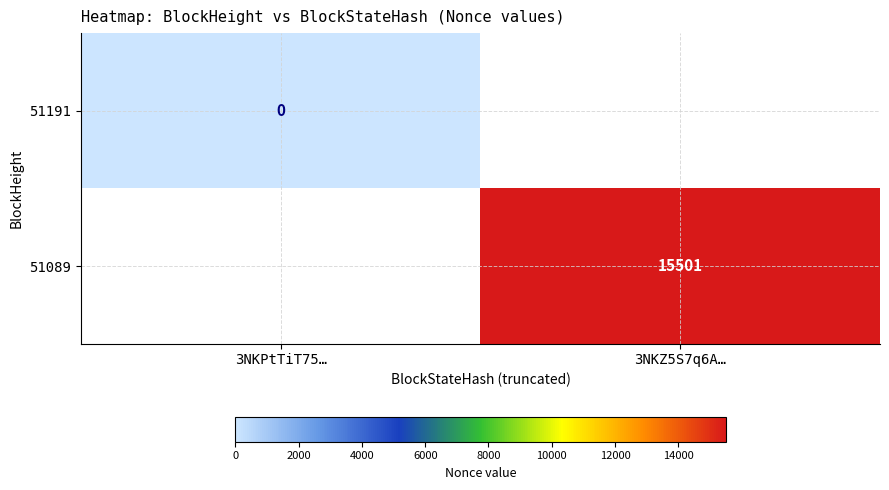

True or false: 51089 has a value of 15501 at 3NKZ5S7q6A….

True